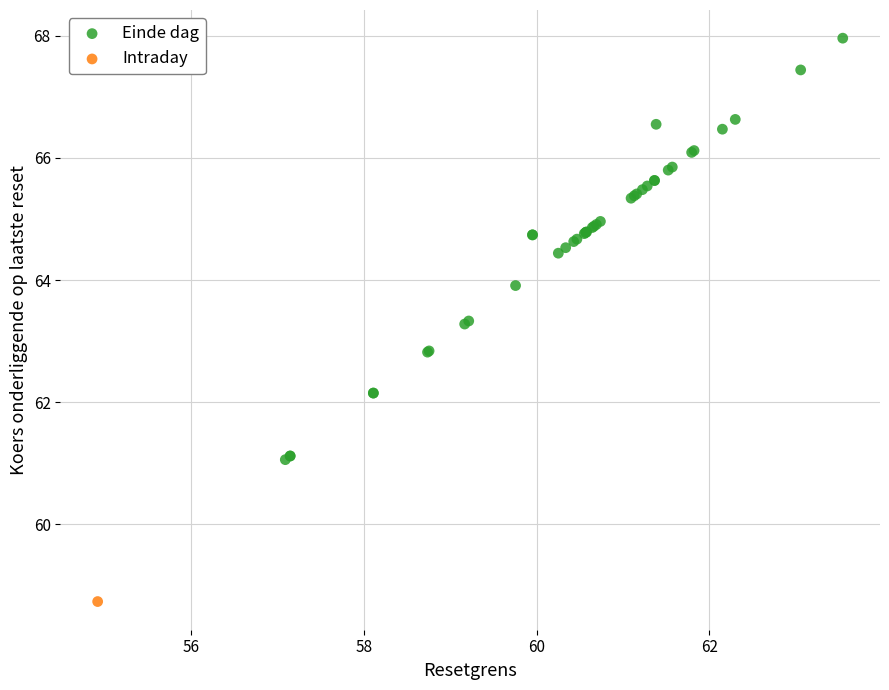

What are all the series names shown in the legend?

Einde dag, Intraday